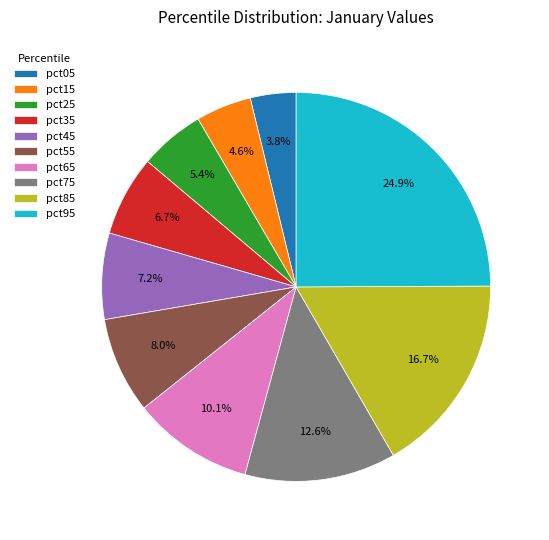

Does any single category account for the majority?

No